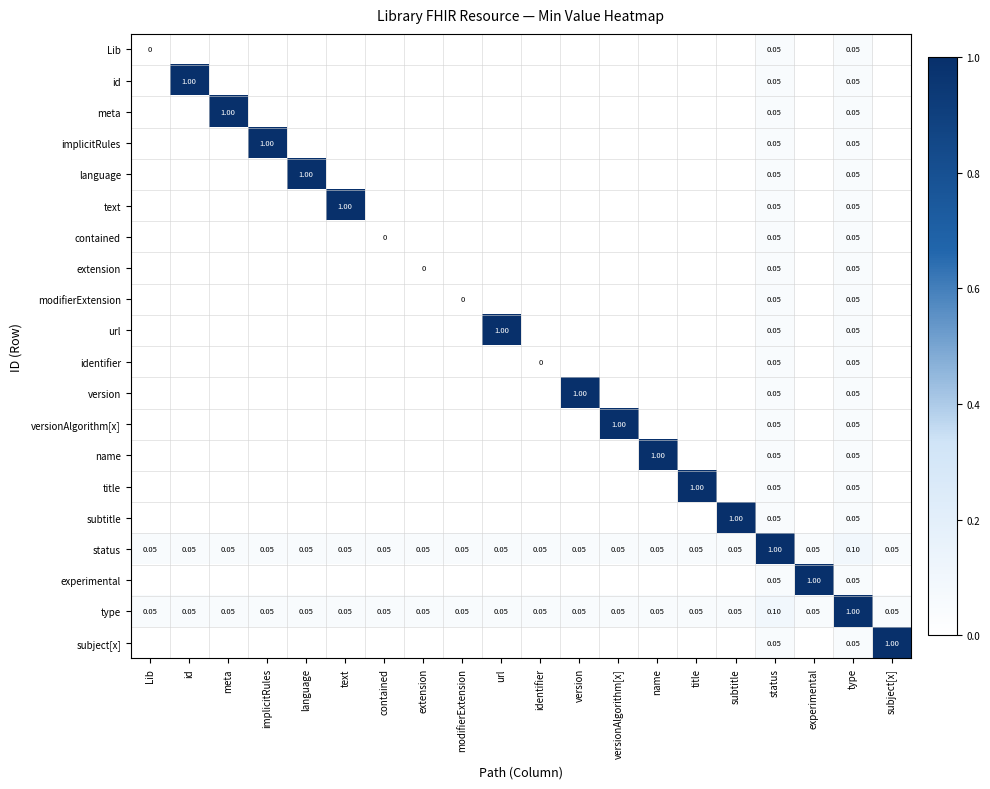

What is the difference between the name values at type and contained?

0.1